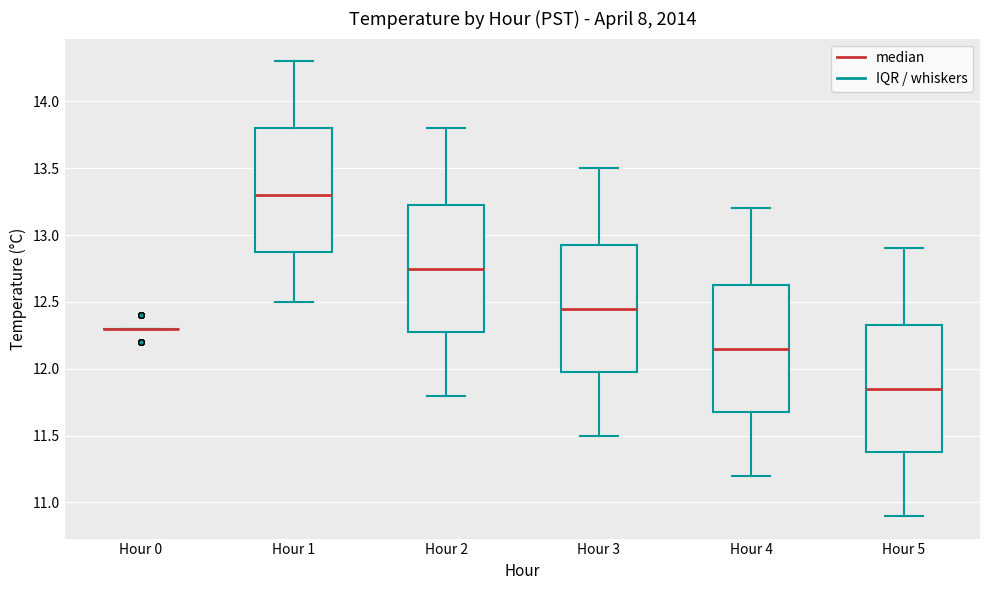

Reading left to right, read every box against the y-axis: the position of its median line, the range the box covers, and the ends of its whiskers. The values are not printed on the chart, so give them approximately, as read against the axis.

Hour 0: box collapsed to a line at 12.30, whiskers 12.30 to 12.30
Hour 1: median 13.30, box 12.90 to 13.80, whiskers 12.50 to 14.30
Hour 2: median 12.75, box 12.30 to 13.25, whiskers 11.80 to 13.80
Hour 3: median 12.45, box 12.00 to 12.95, whiskers 11.50 to 13.50
Hour 4: median 12.15, box 11.70 to 12.65, whiskers 11.20 to 13.20
Hour 5: median 11.85, box 11.40 to 12.35, whiskers 10.90 to 12.90